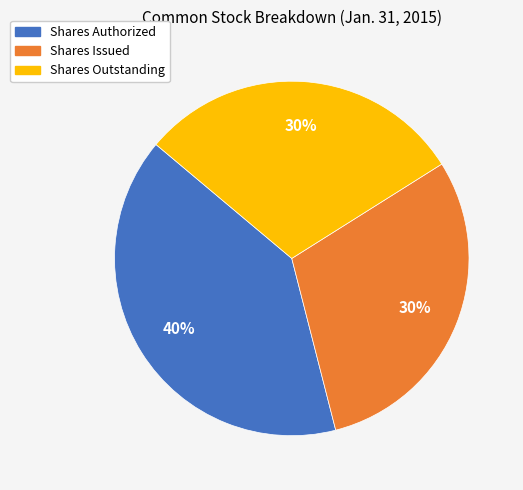

To the nearest percent, what is the difference between the largest and smallest slice percentages?

10%